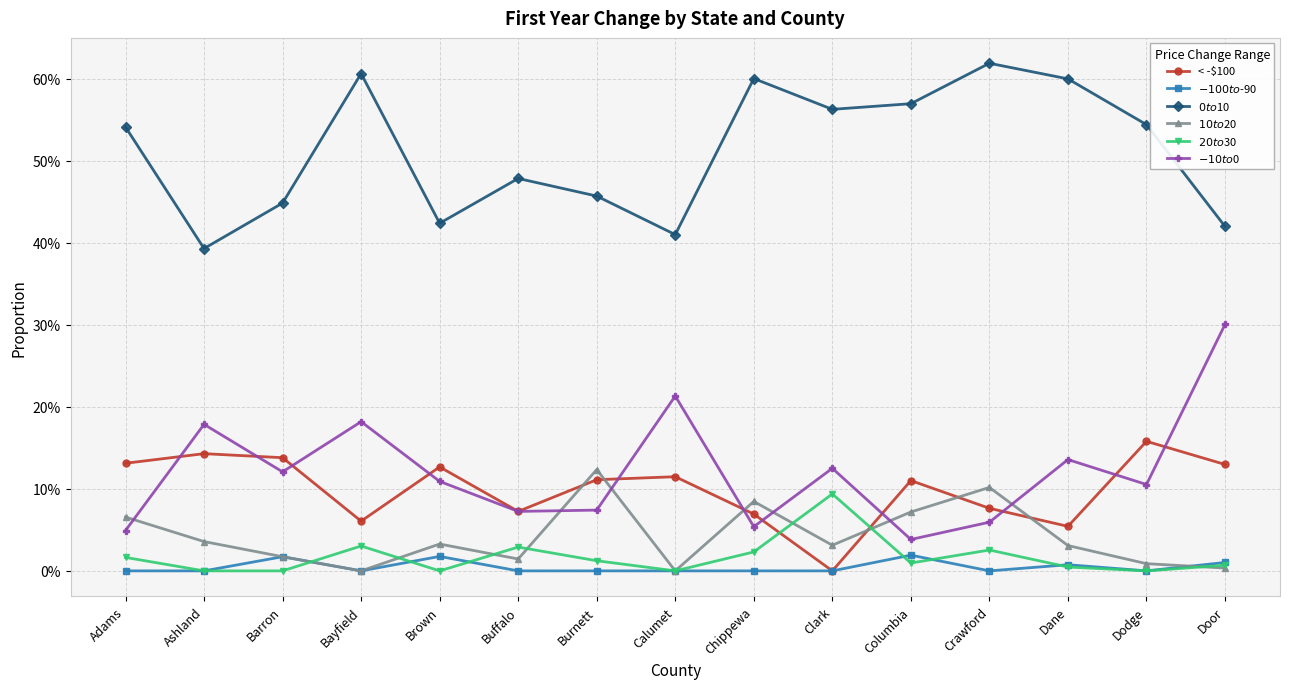

In < -$100, how many points are lower than both neighbors (excluding endpoints)?

4